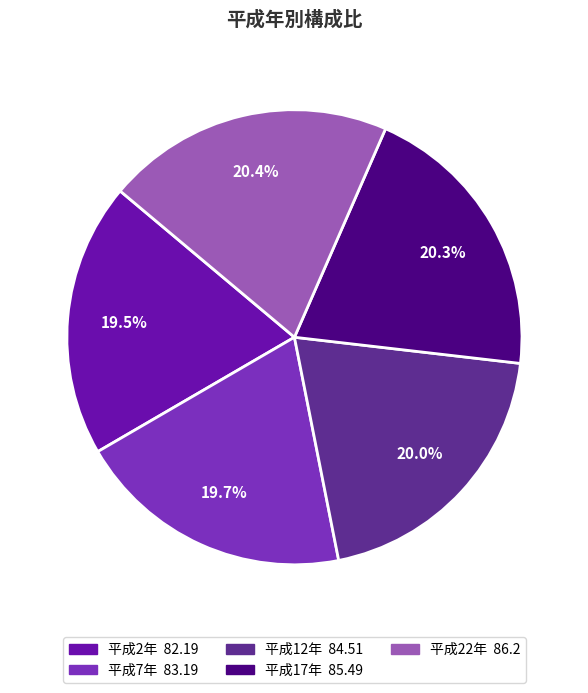

What is the ratio of the value at 平成2年 to the value at 平成12年?

1.0